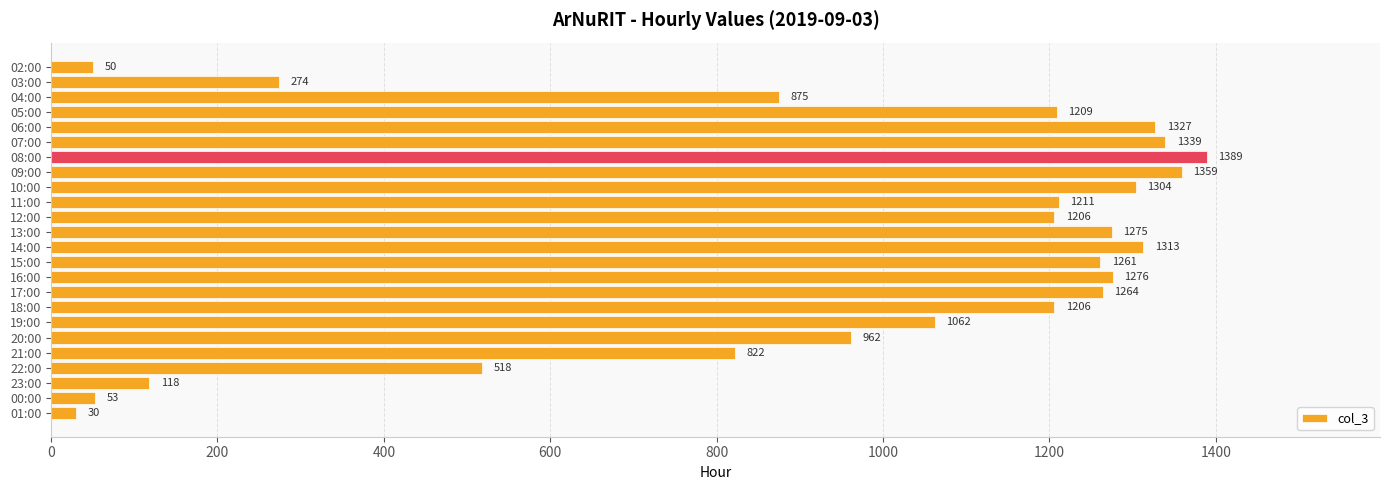

What is the ratio of the value at 15:00 to the value at 07:00?

0.9